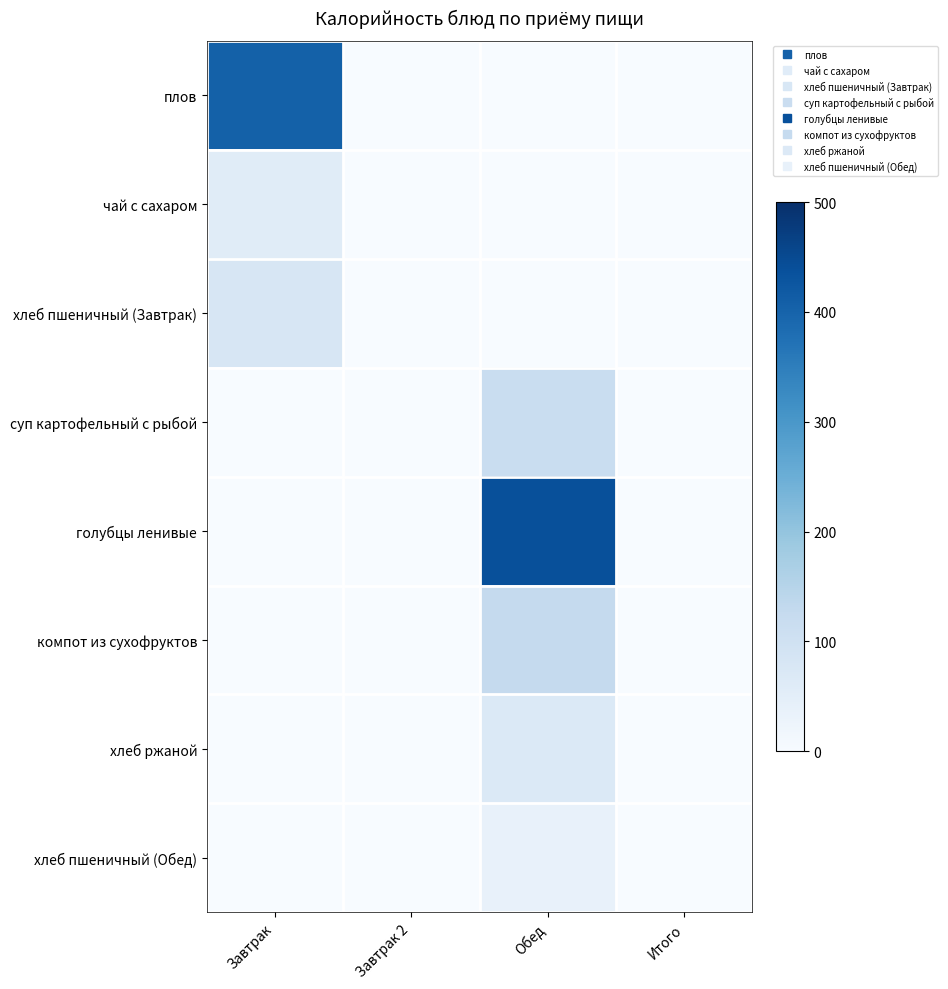

Which series has the largest total across all categories?

голубцы ленивые